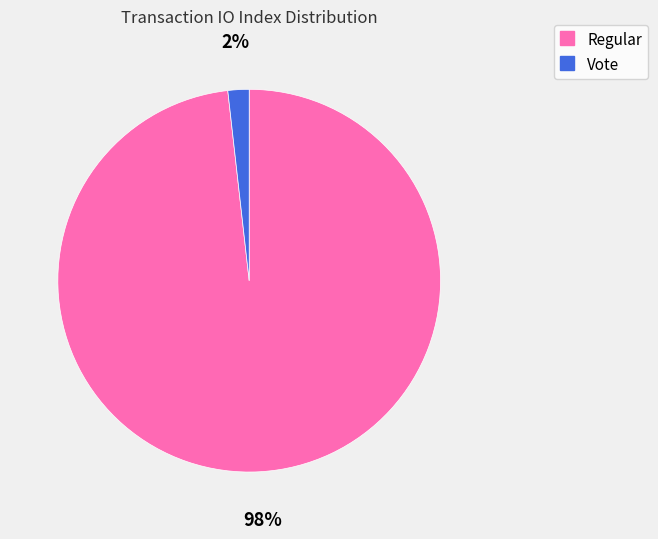

To the nearest percent, what portion does Regular represent?

98%